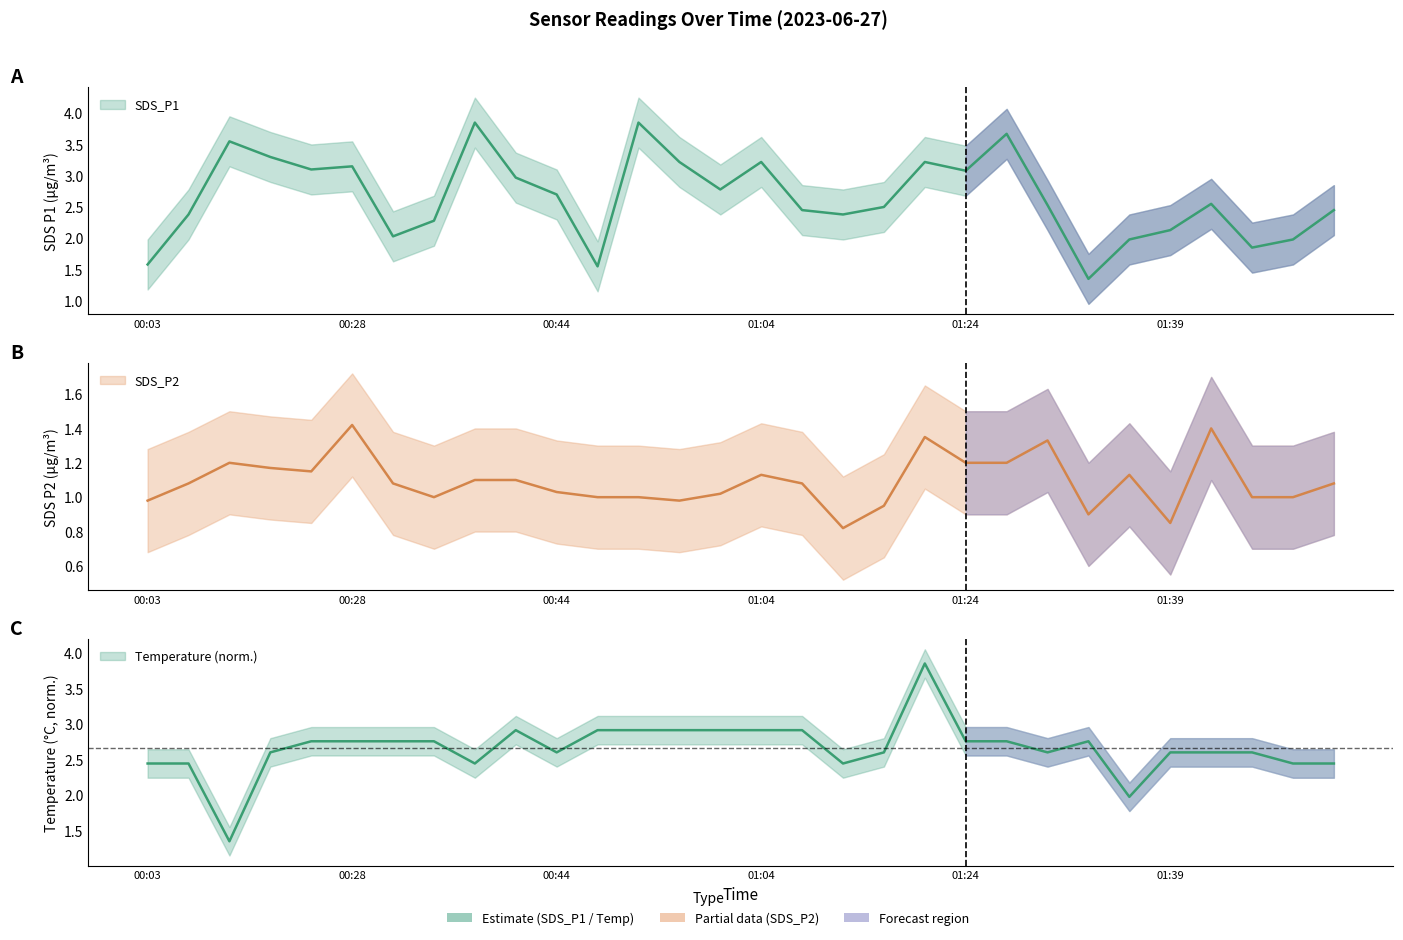

The SDS_P1 series shows 3.2 at 01:04. True or false?

True